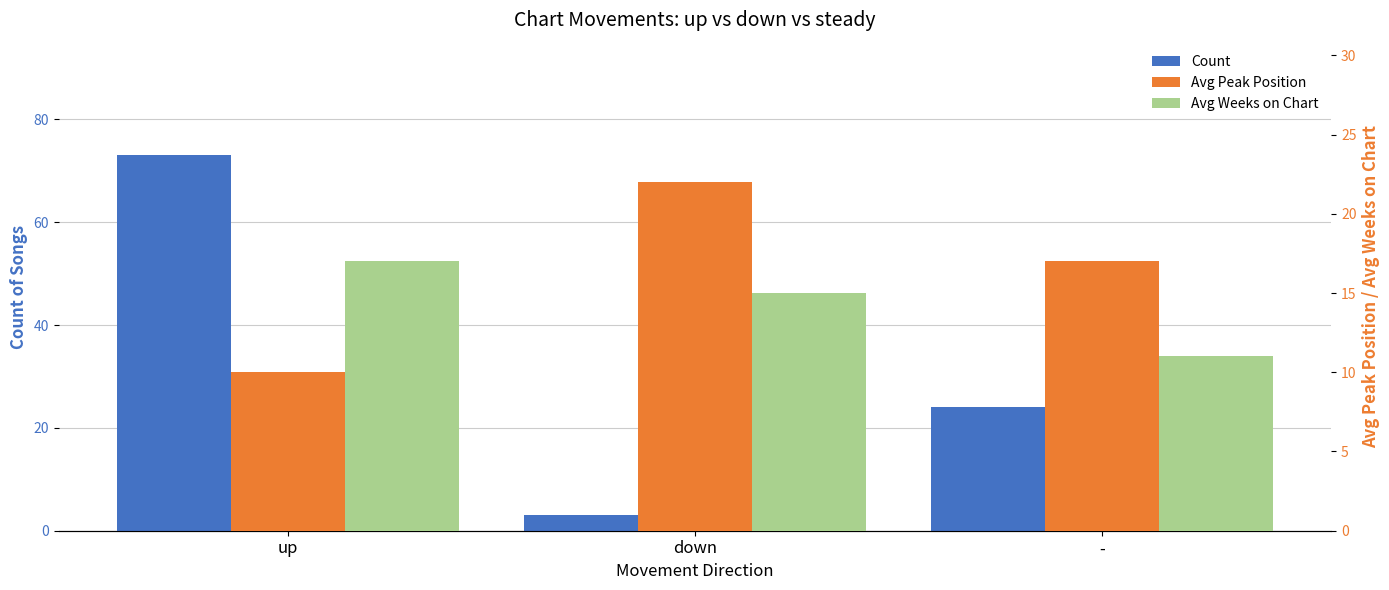

Reading left to right, list all the values displayed in this chart.

Count: up=73	down=3	-=24
Avg Peak Position: up=10	down=22	-=17
Avg Weeks on Chart: up=17	down=15	-=11